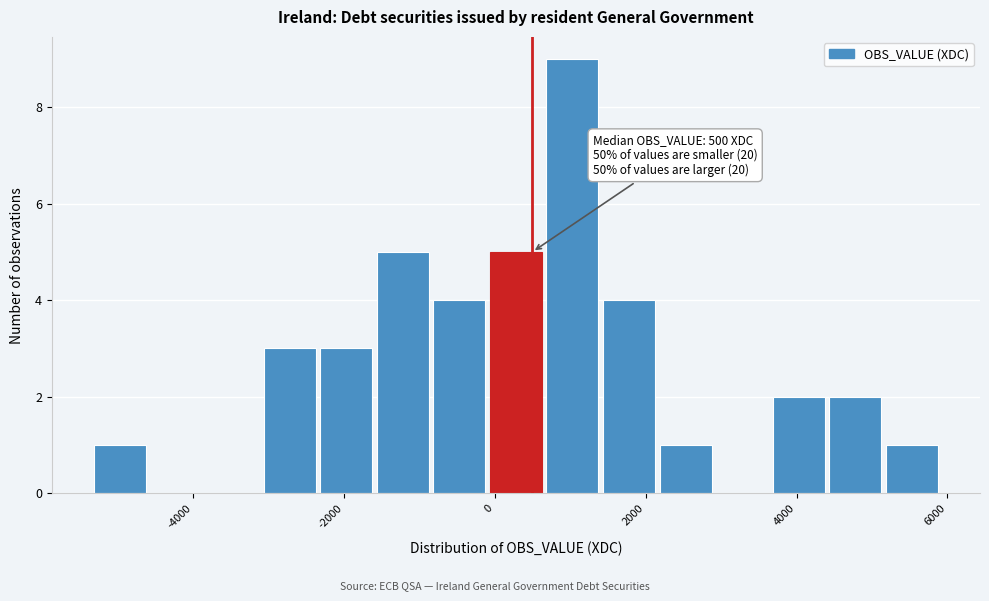

Read against the x-axis, roughly where is the centre of the tallest bar?

1000